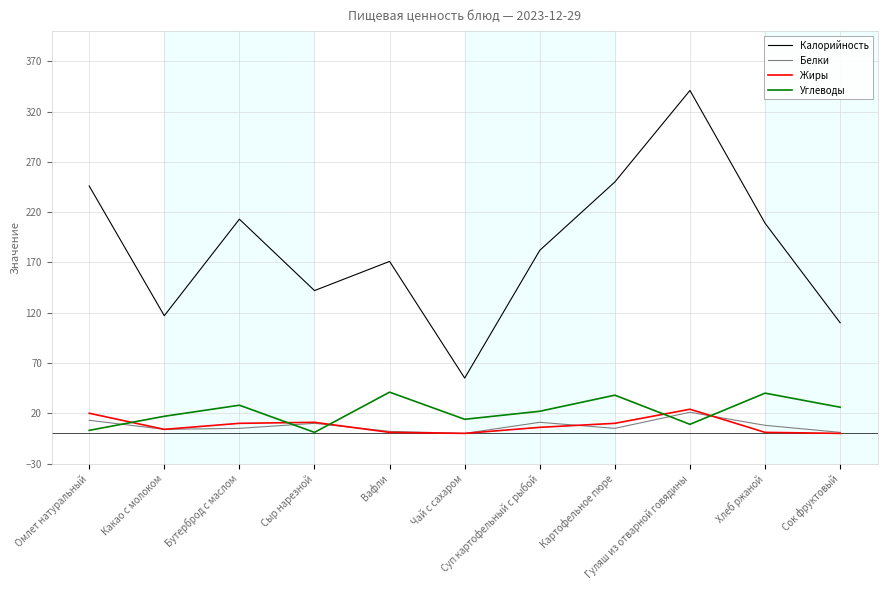

Rank the series at Омлет натуральный from highest to lowest value.

Калорийность, Жиры, Белки, Углеводы